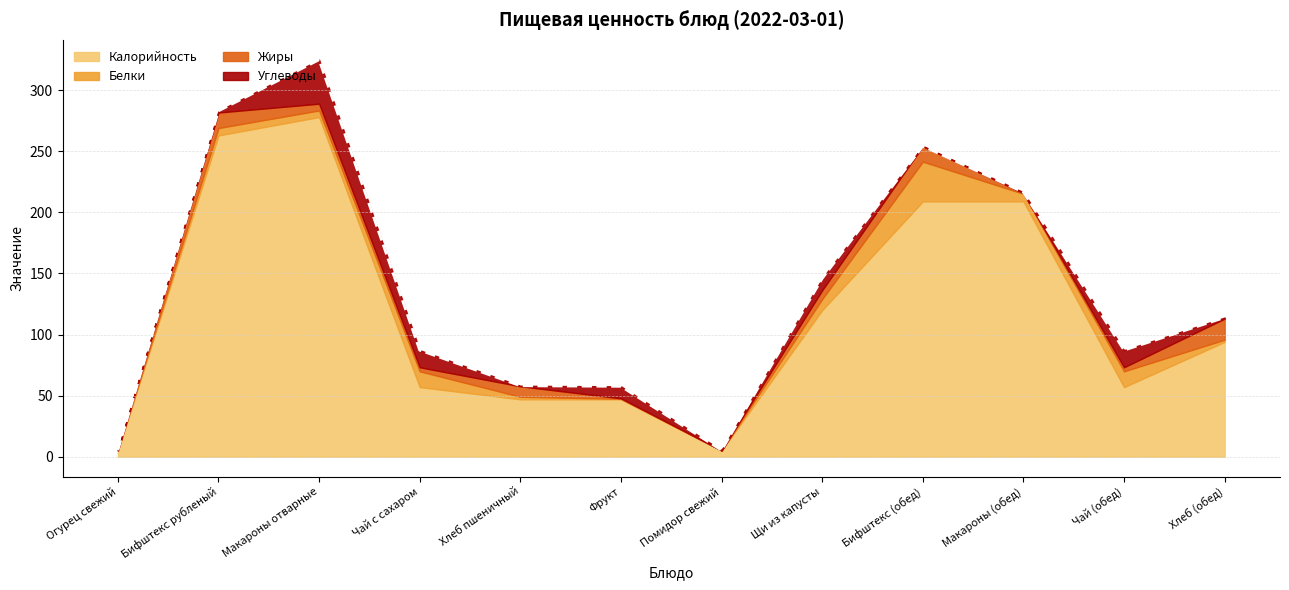

Is the value of Углеводы at Помидор свежий greater than the value of Калорийность at Фрукт?

No